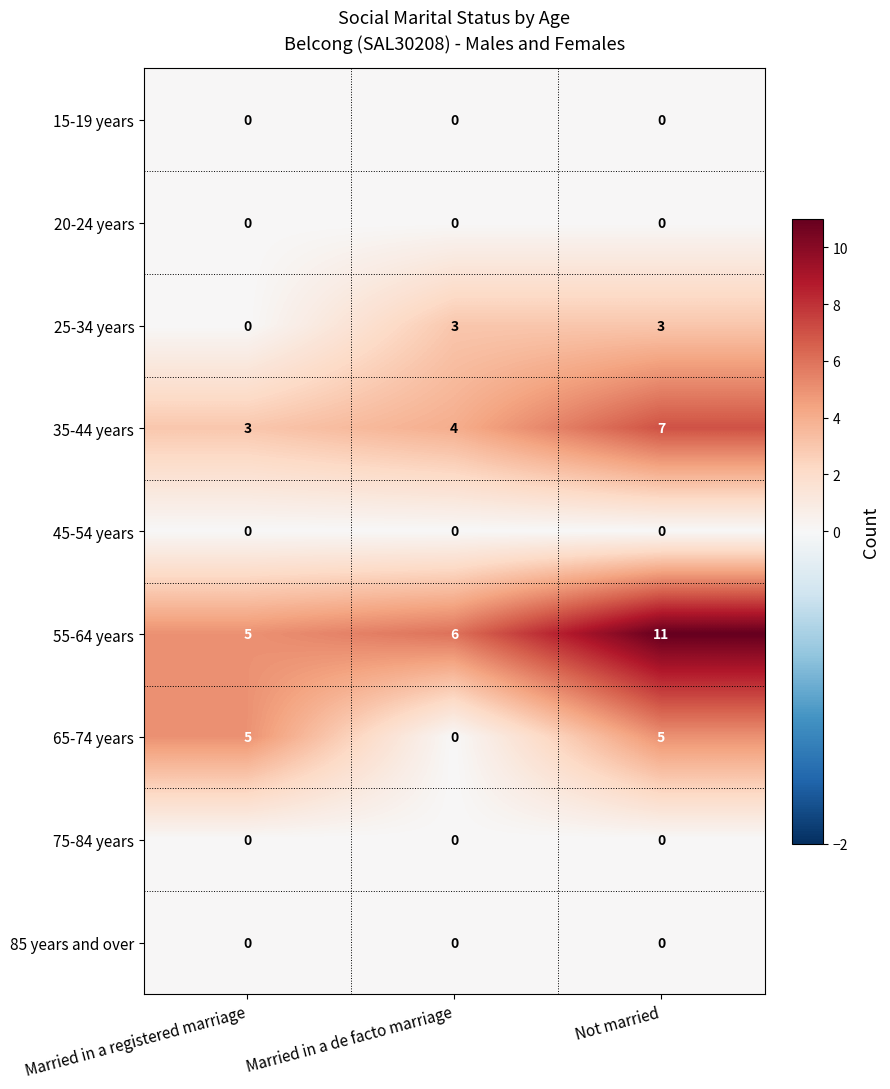

The 35-44 years series shows 1 at Married in a registered marriage. True or false?

False